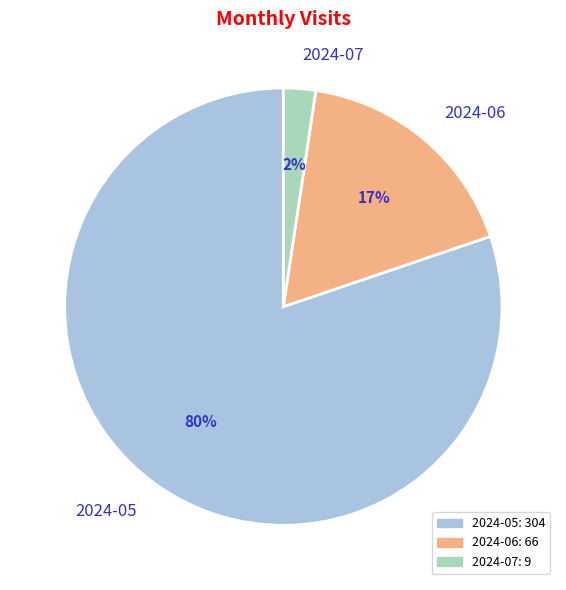

Count the number of slices in the pie.

3